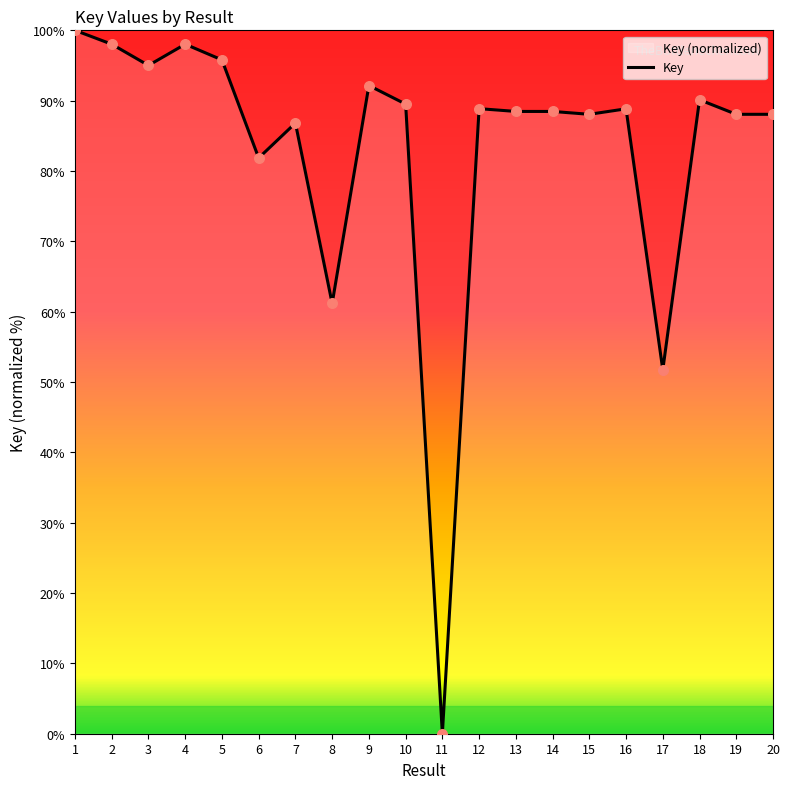

Between 12 and 6, which is larger?

12